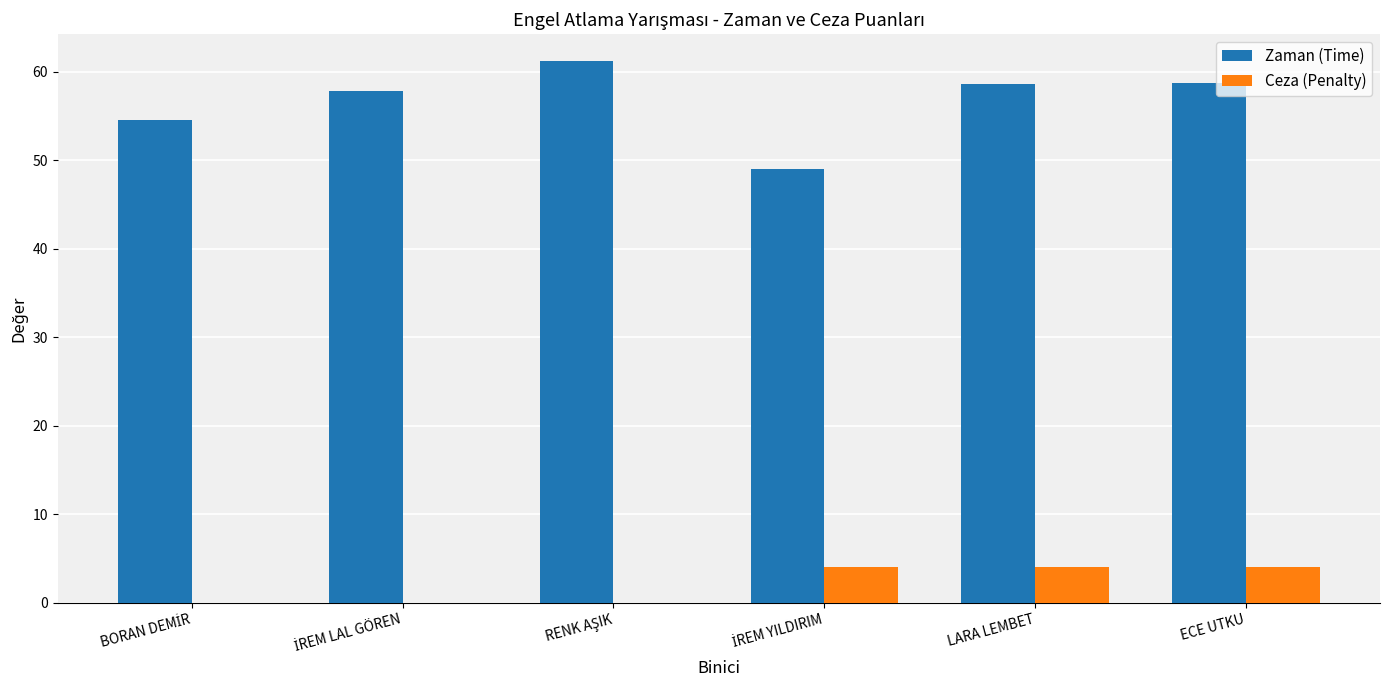

Is it true that Ceza (Penalty) equals 4.0 at ECE UTKU?

True